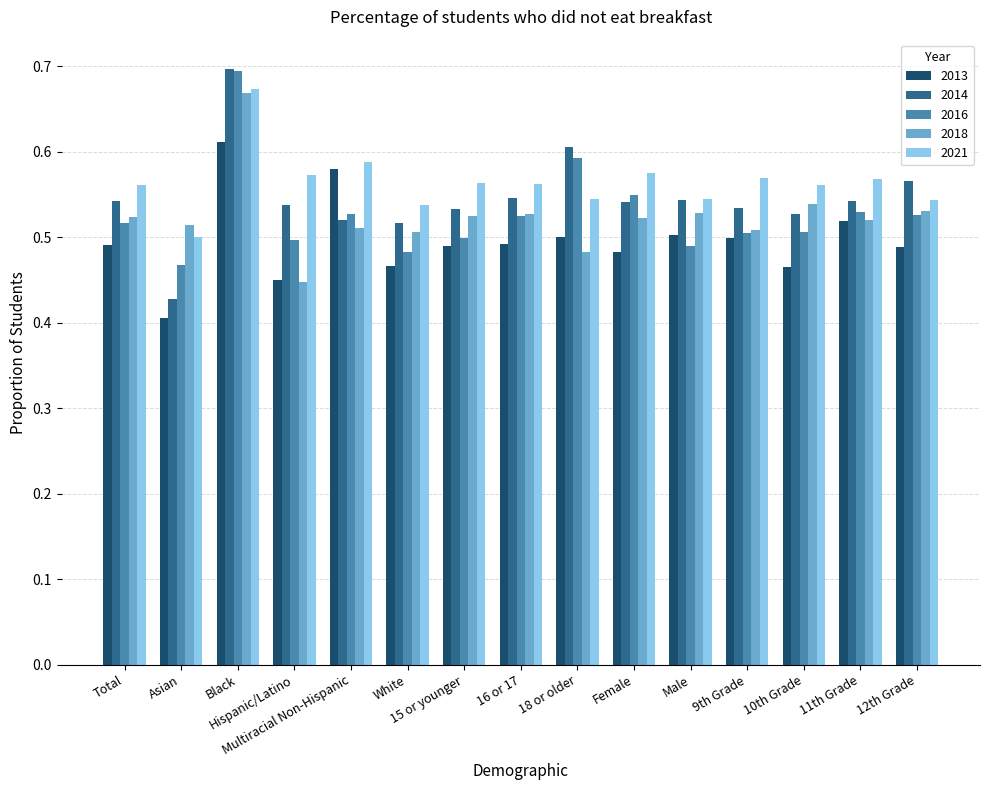

Is the value of 2016 at Black greater than the value of 2014 at 15 or younger?

Yes